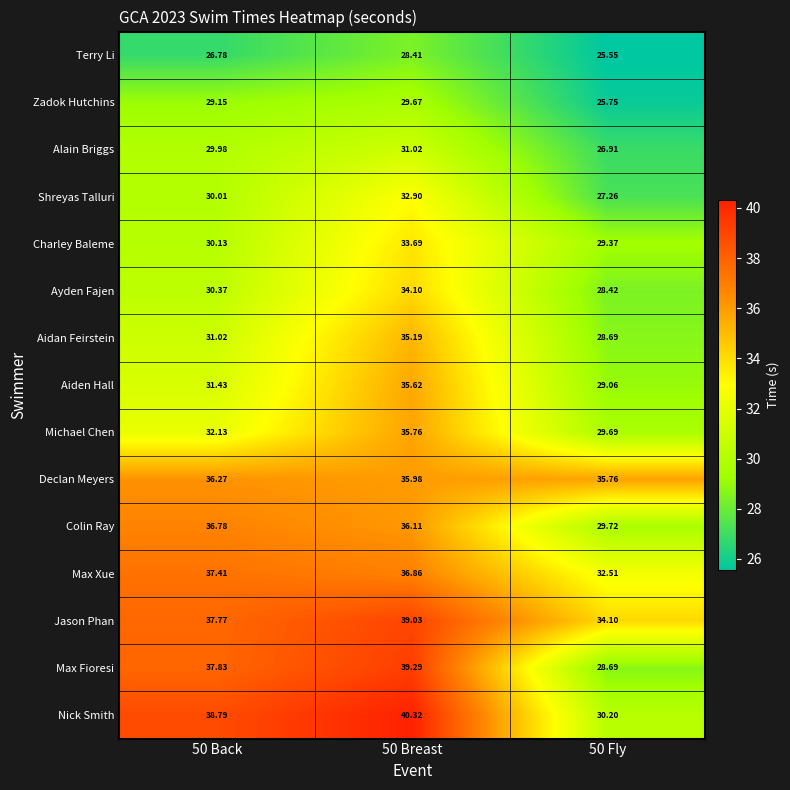

What is the maximum value shown in the chart?

40.3